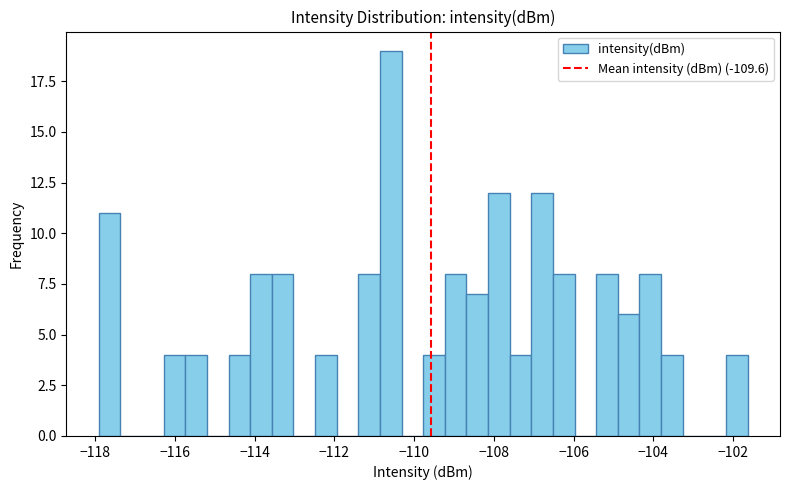

Around what value on the x-axis is the tallest bar? Give the approximate position of its centre, as read against the axis.

-110.6